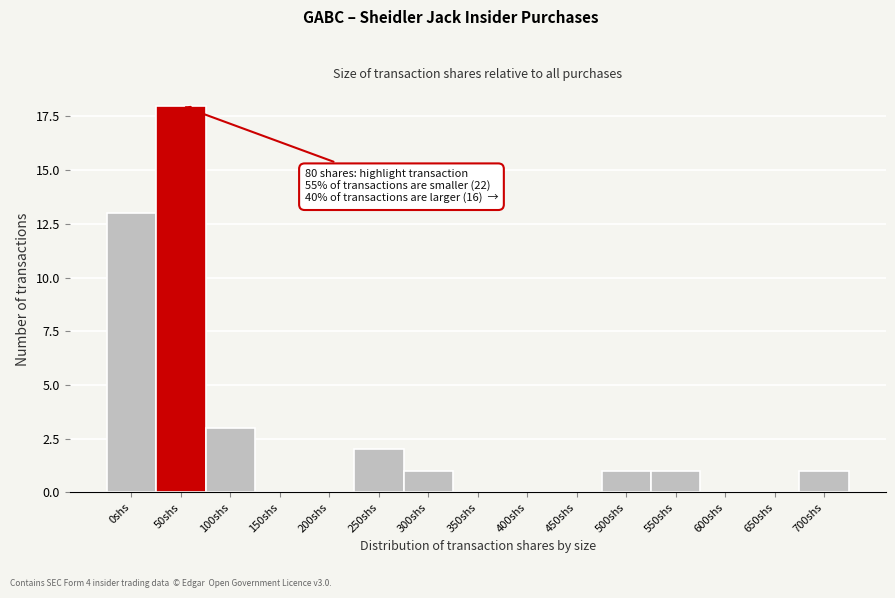

Reading right to left, what are all the values shown in this chart?

700shs=1	650shs=0	600shs=0	550shs=1	500shs=1	450shs=0	400shs=0	350shs=0	300shs=1	250shs=2	200shs=0	150shs=0	100shs=3	50shs=18	0shs=13